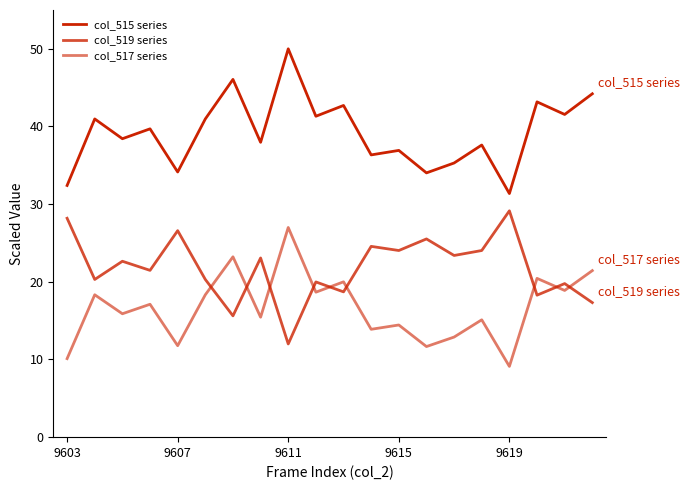

How many lines are shown in the chart?

3